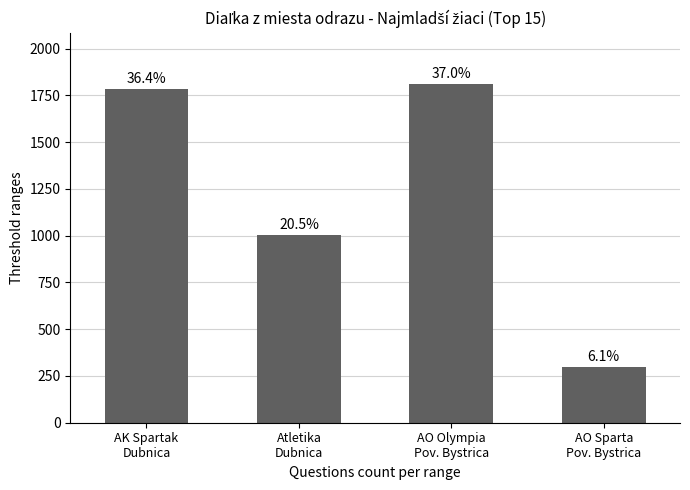

How many bars are there in total?

4